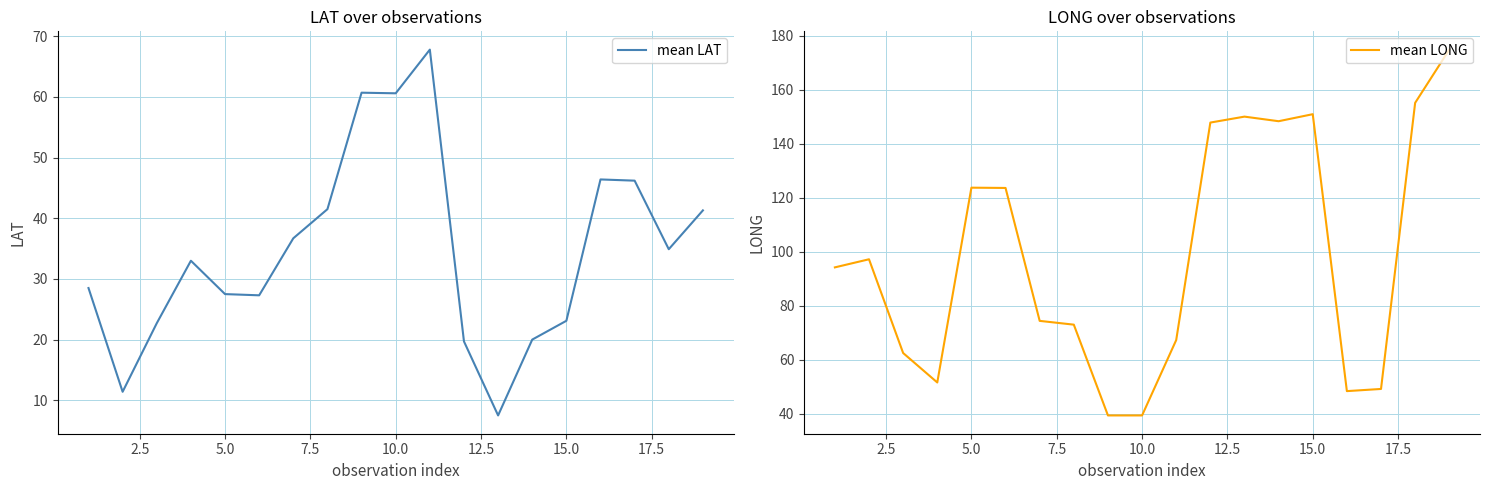

What is the lowest value of the mean LAT series?

7.5